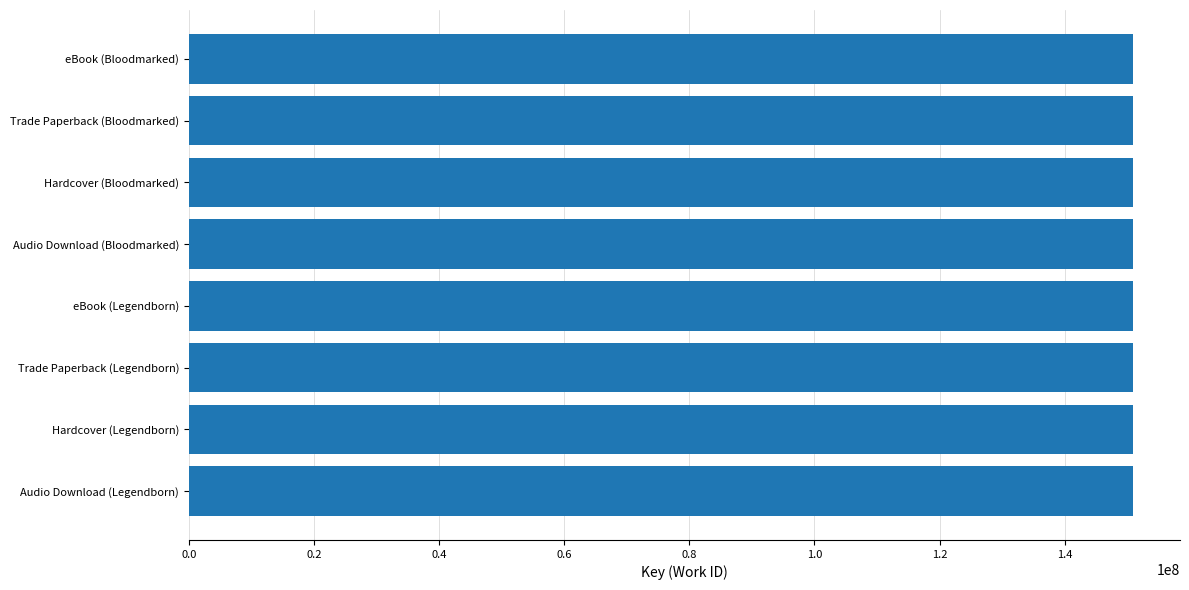

The chart shows a value of 150878518 at eBook (Legendborn). True or false?

True